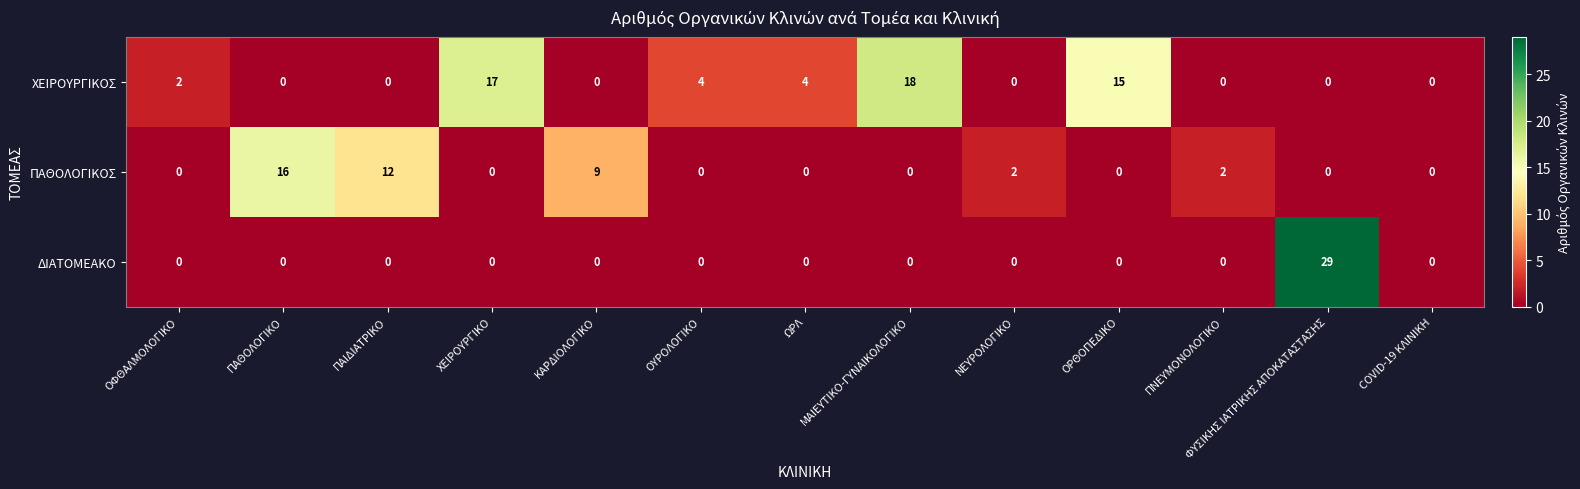

What is the sum of all ΠΑΘΟΛΟΓΙΚΟΣ values?

41